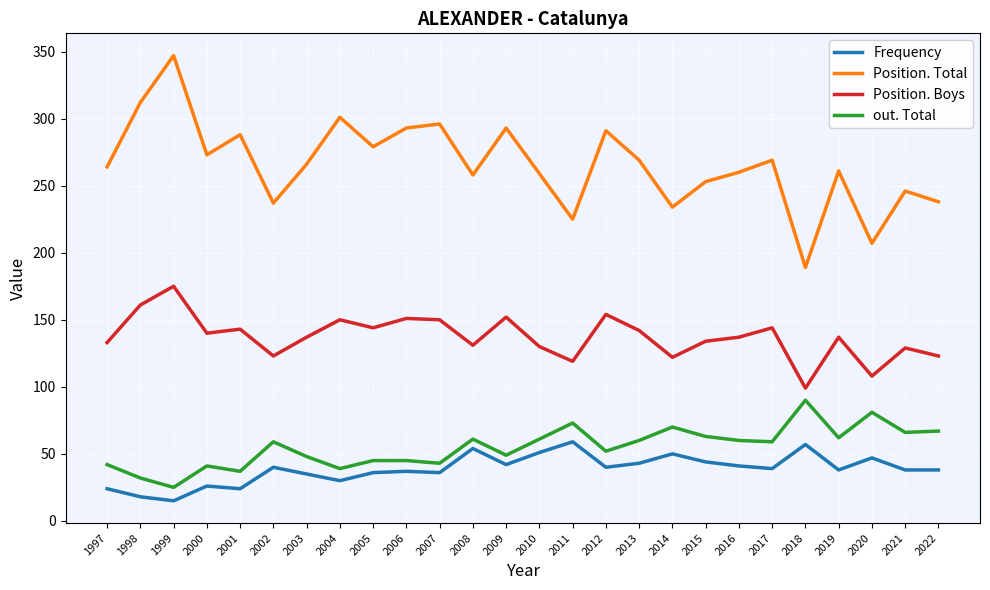

True or false: Position. Total and Position. Boys cross at least once.

False